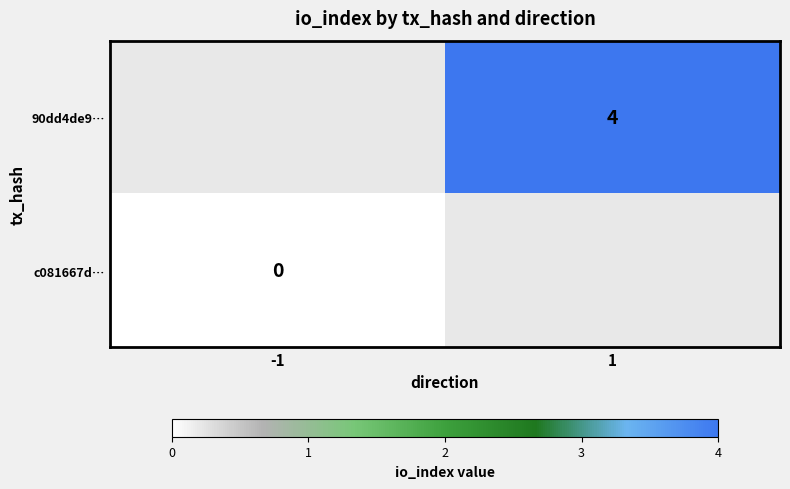

At which category does the chart reach its peak across all series?

1